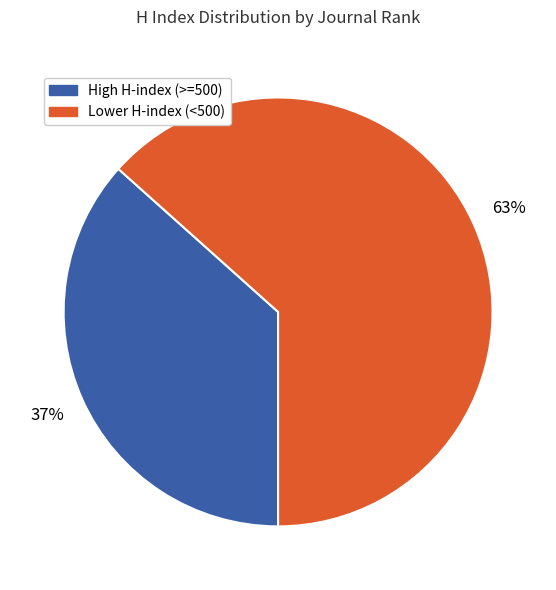

What is the ratio of the value at Lower H-index (<500) to the value at High H-index (>=500)?

1.7